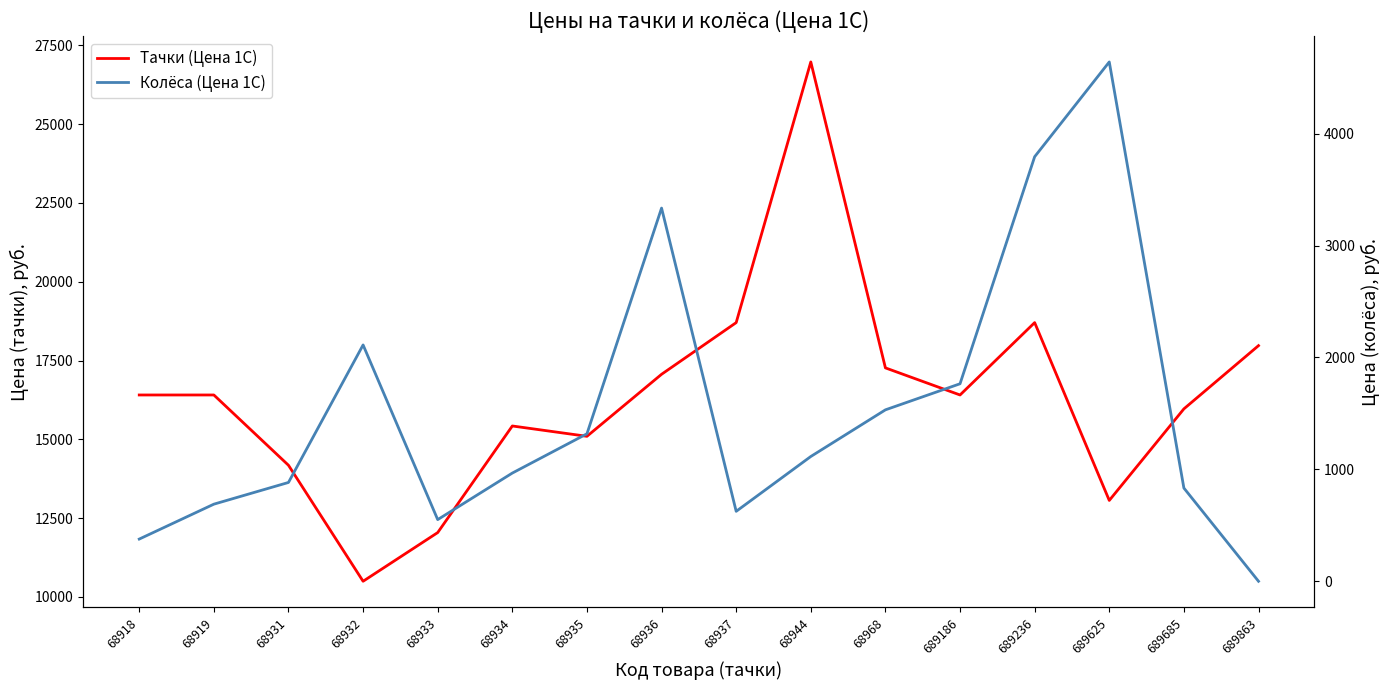

What are all the series names shown in the legend?

Тачки (Цена 1С), Колёса (Цена 1С)